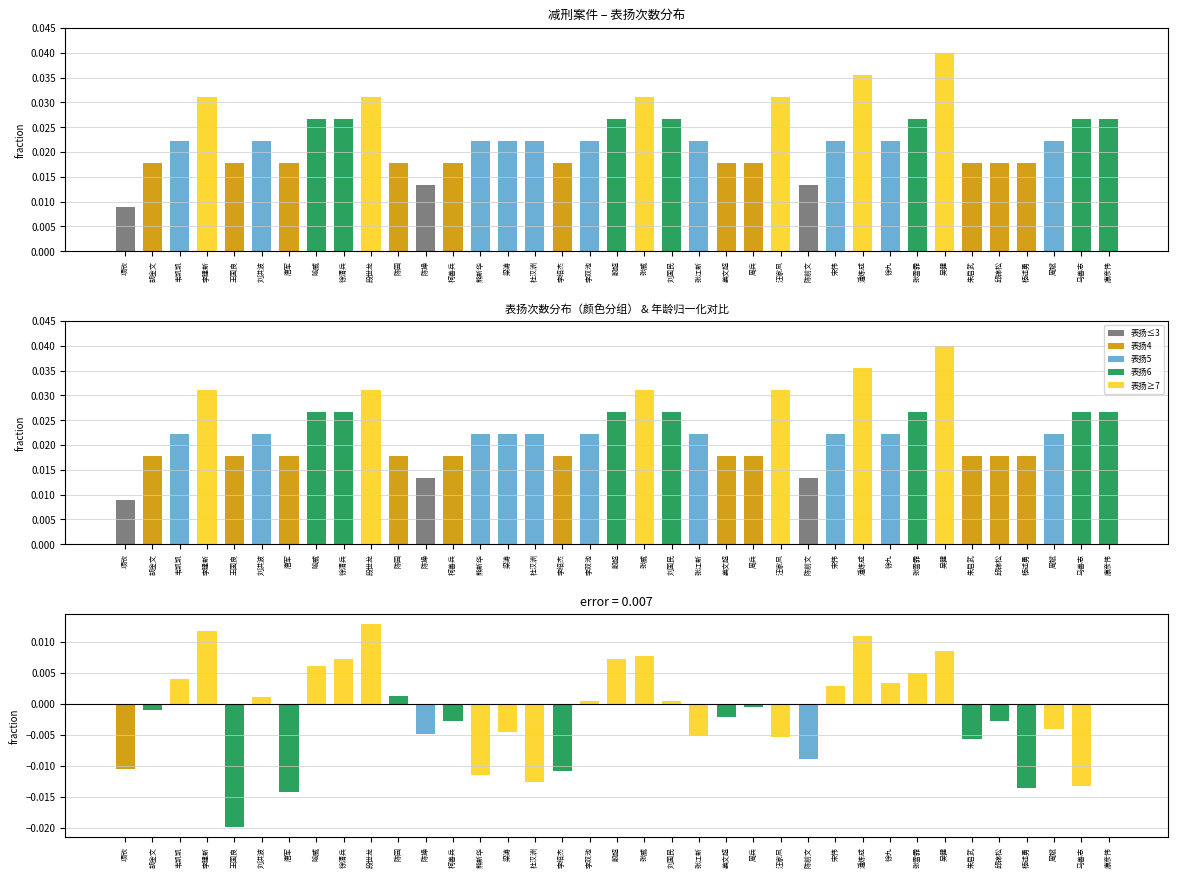

How many data points does each series have?

37